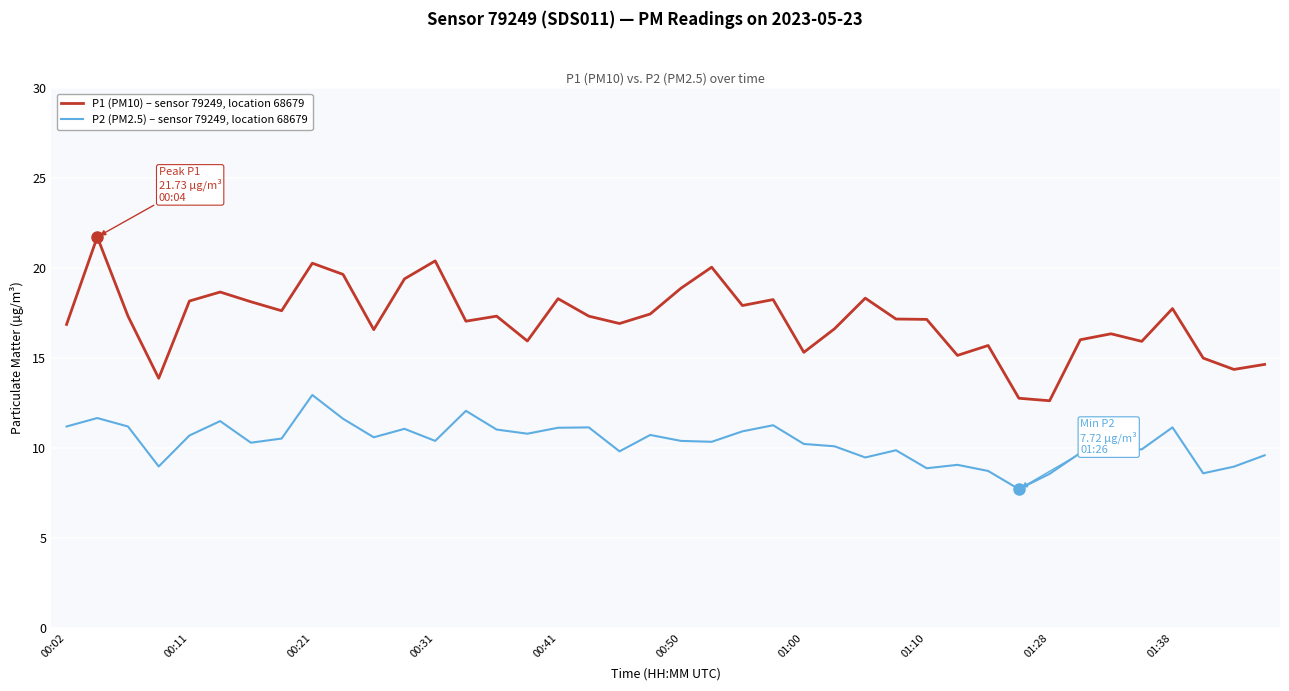

True or false: P2 (PM2.5) – sensor 79249, location 68679 and P1 (PM10) – sensor 79249, location 68679 cross at least once.

False